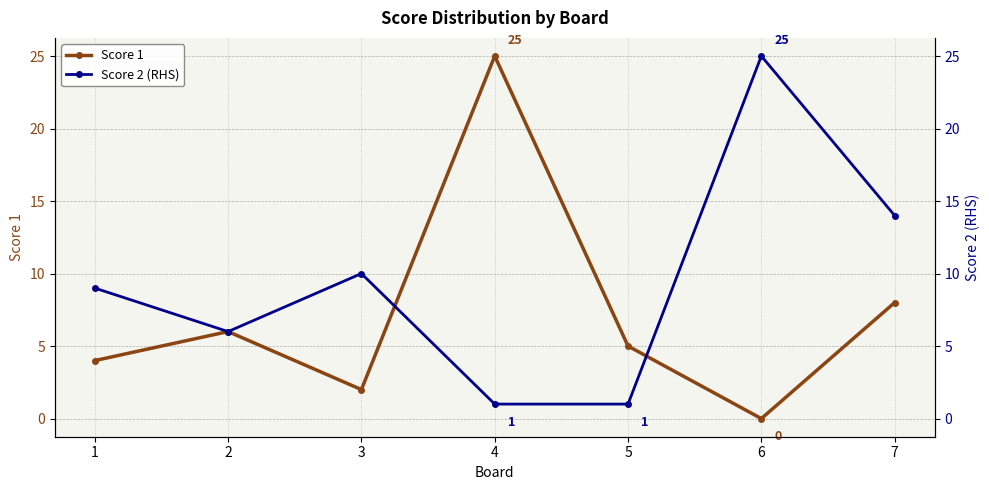

How many interior local valleys does the Score 2 (RHS) series have?

1